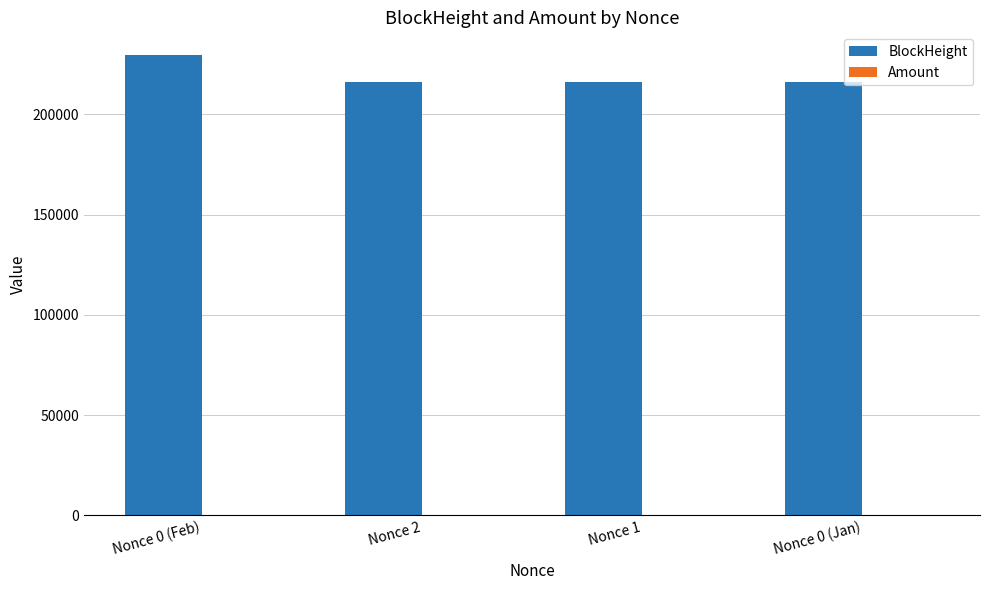

What is the highest value of the BlockHeight series?

229441.0